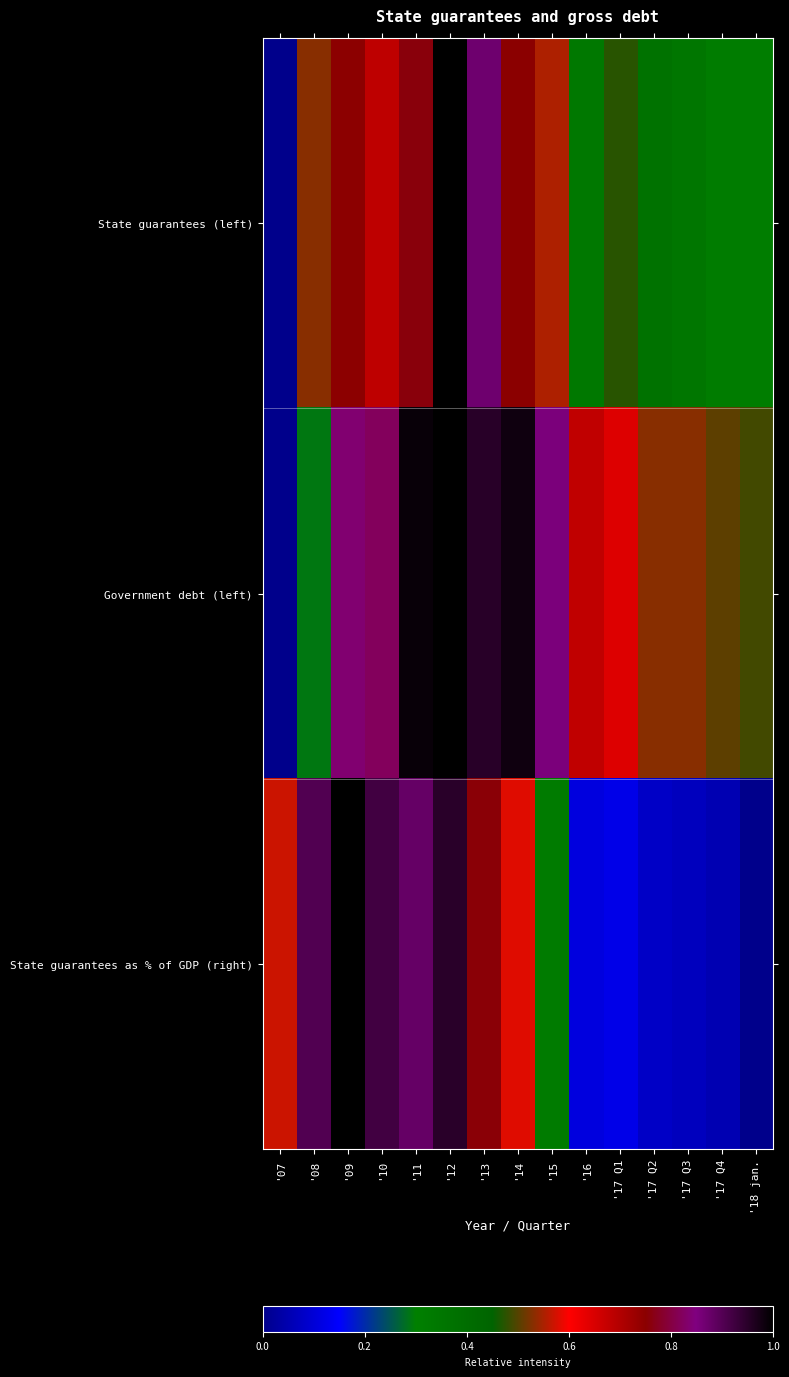

Rank the series by their maximum value, from highest to lowest.

Government debt (left), State guarantees (left), State guarantees as % of GDP (right)